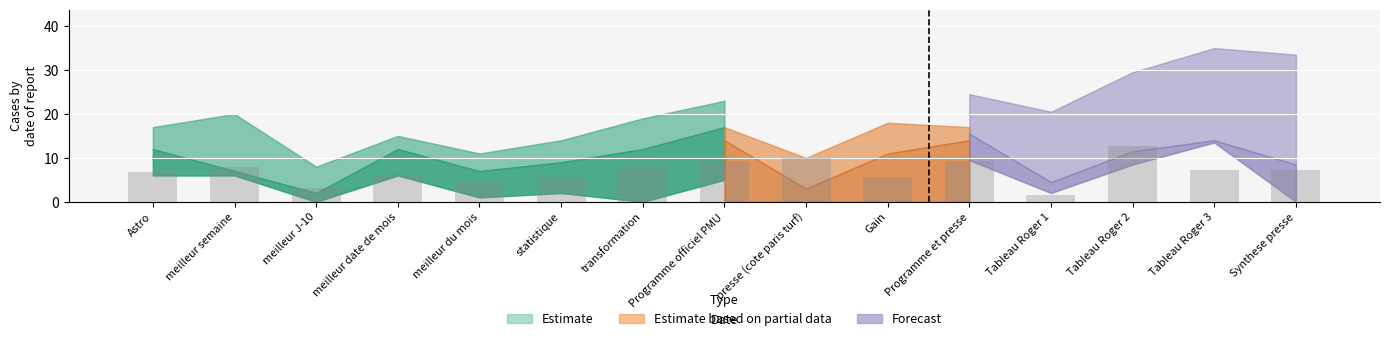

Is it true that the value at Programme officiel PMU is 9.2?

True